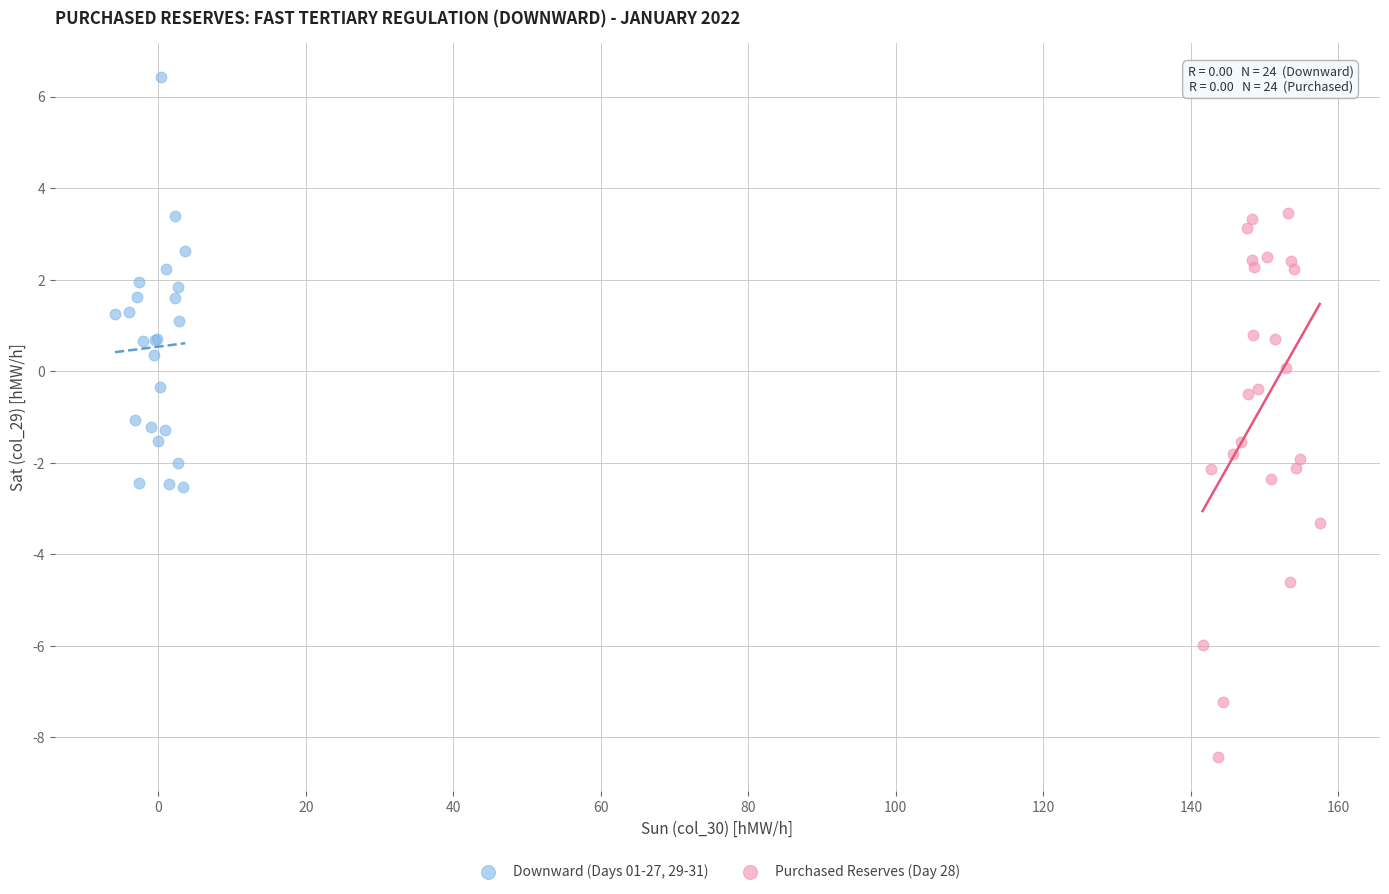

Which series reaches the minimum Y coordinate?

Purchased Reserves (Day 28)